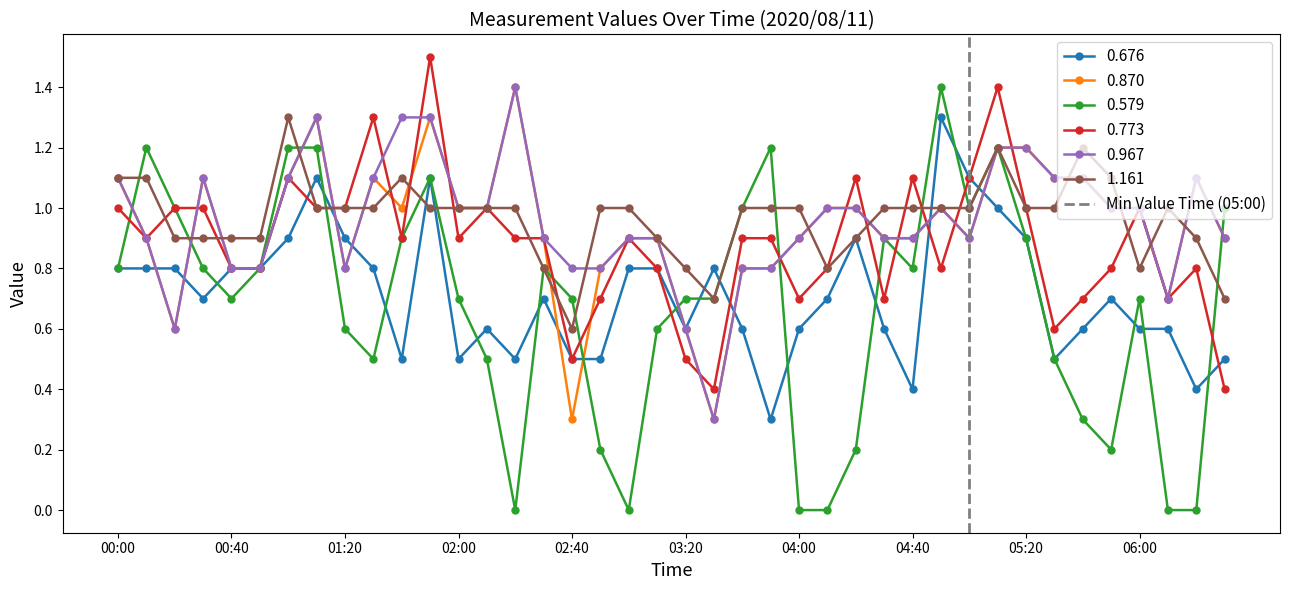

Is it true that 1.161 equals 1.6 at 04:00?

False